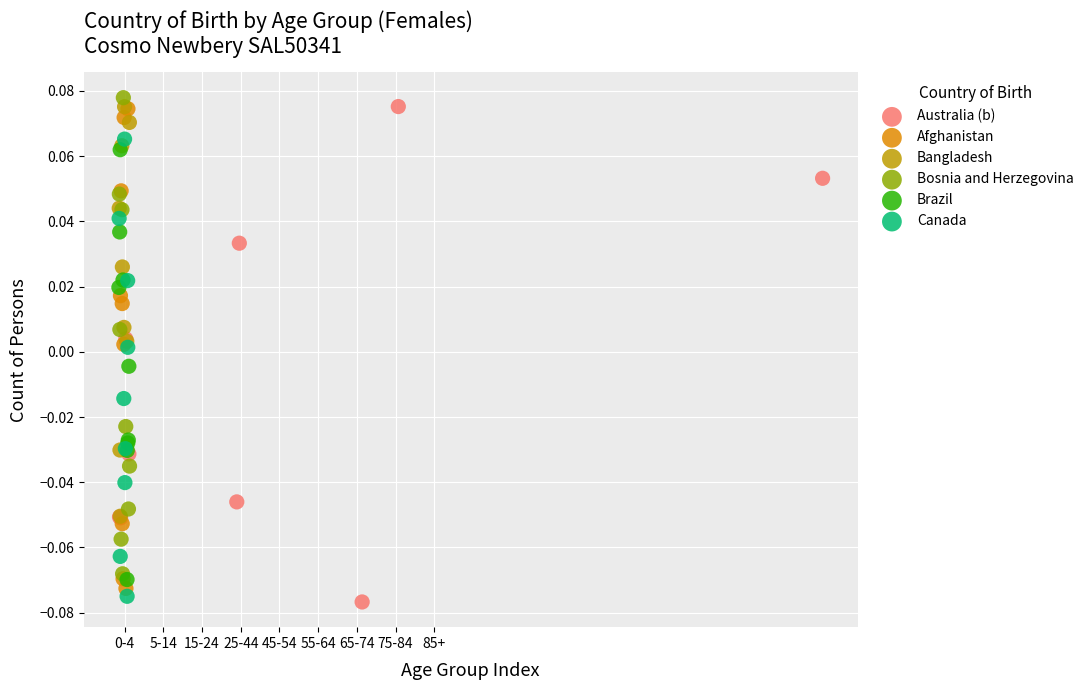

What are all the series names shown in the legend?

Australia (b), Afghanistan, Bangladesh, Bosnia and Herzegovina, Brazil, Canada